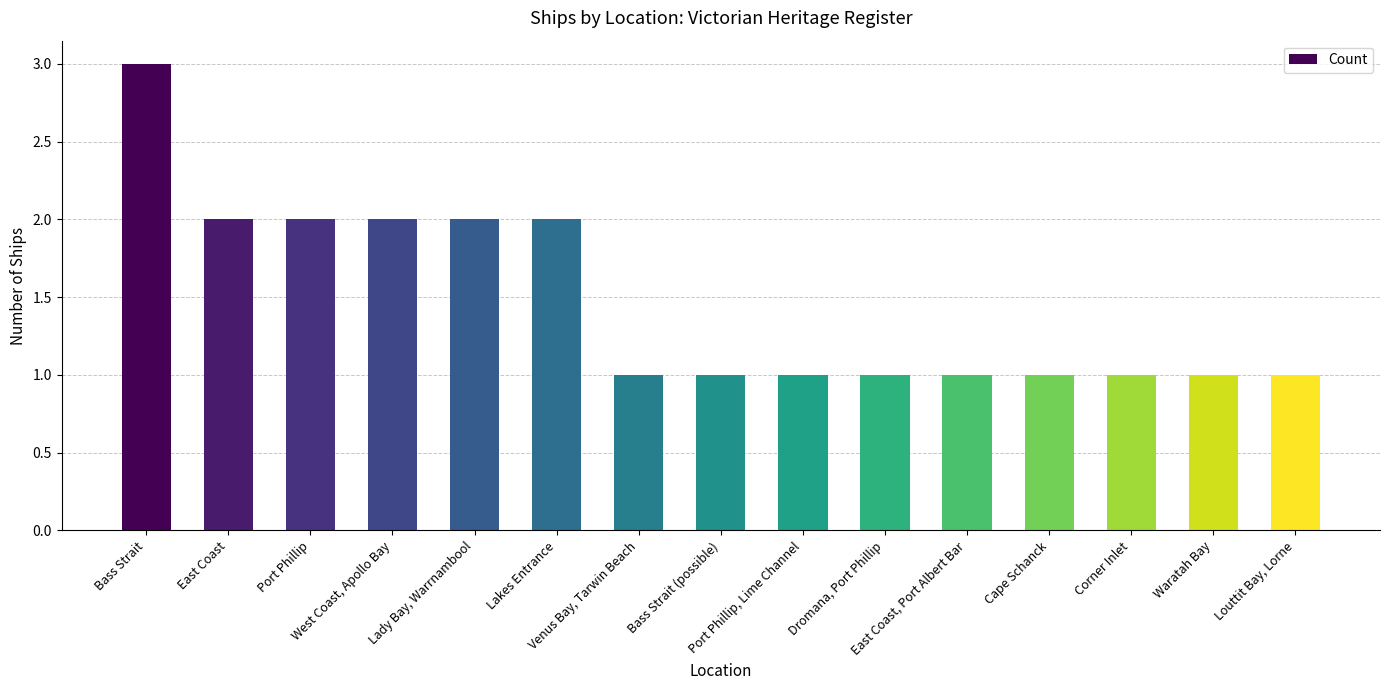

How many values are between 1 and 2?

14